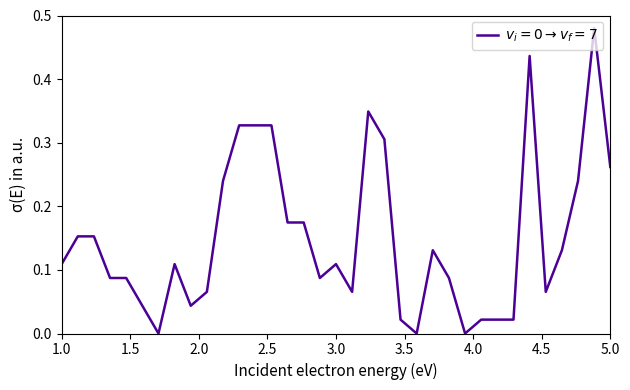

What is the difference between the maximum and minimum values?

0.5